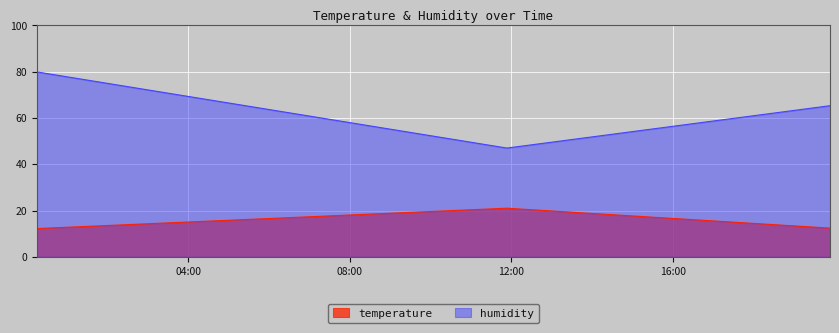

Does the chart display data point markers on the line(s)?

No